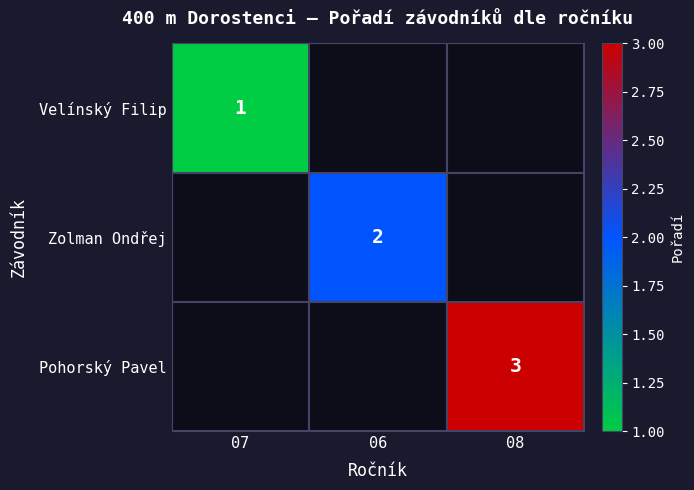

At how many categories does at least one series exceed 1?

2